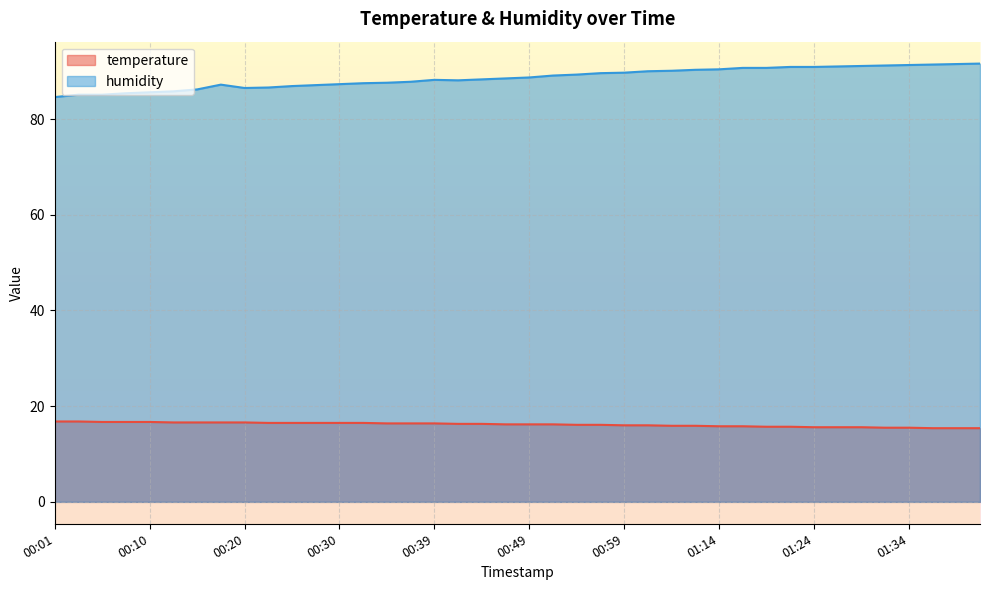

What are all the series names shown in the legend?

temperature, humidity